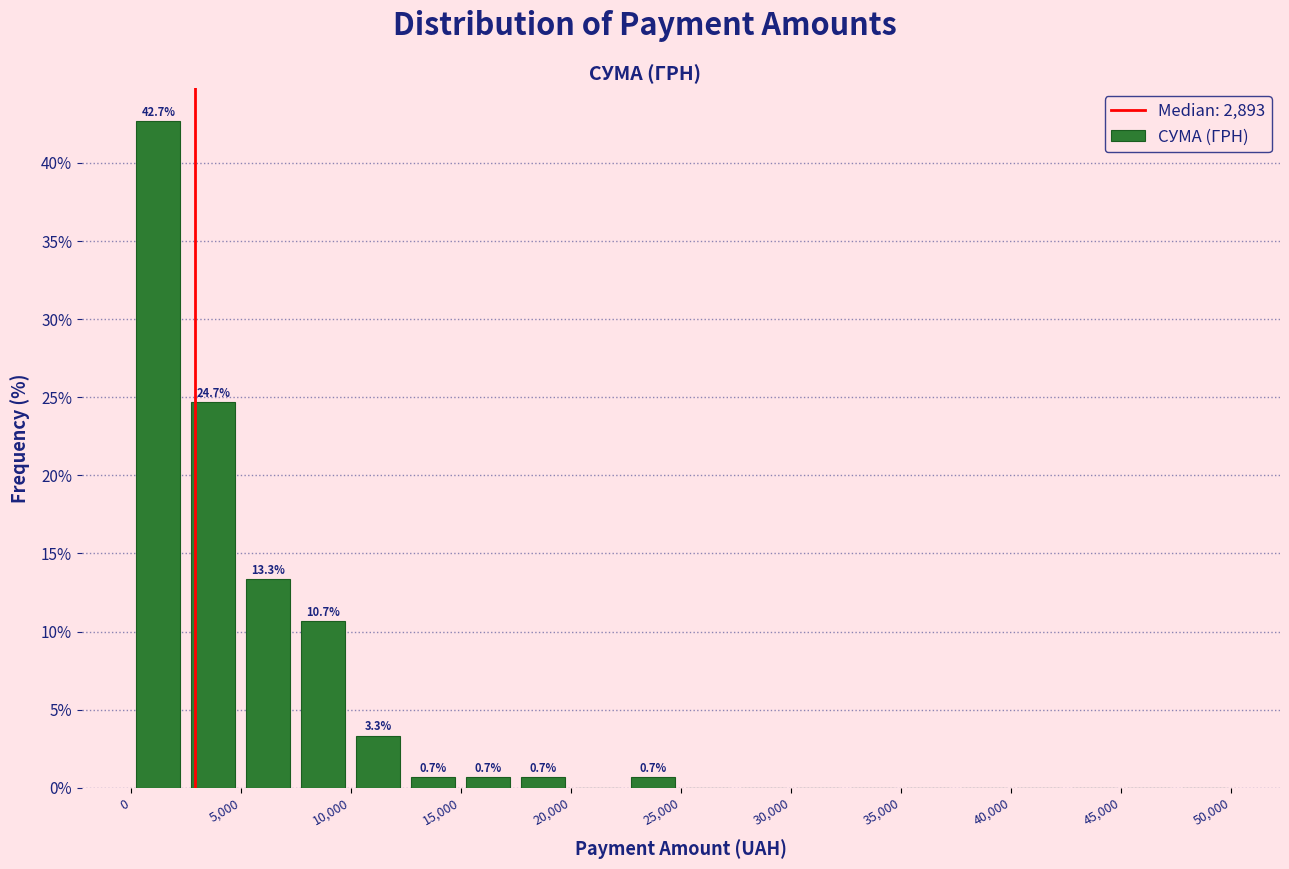

Over which range of the x-axis is the bar tallest?

0 to 2500